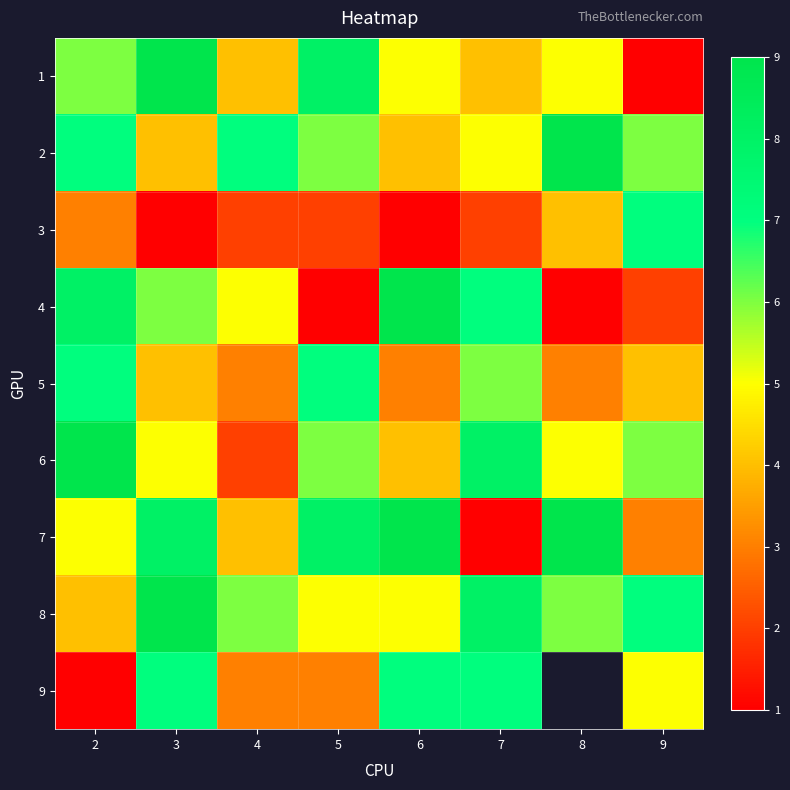

How many series are shown in this chart?

9